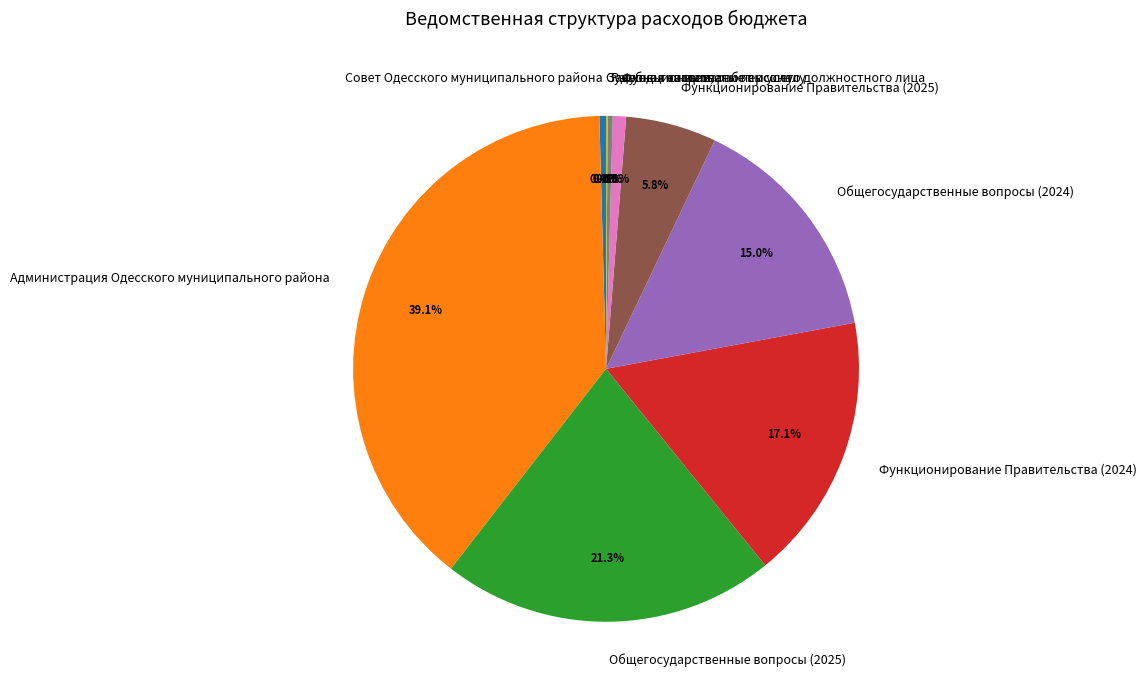

What is the largest slice in the pie chart?

Администрация Одесского муниципального района